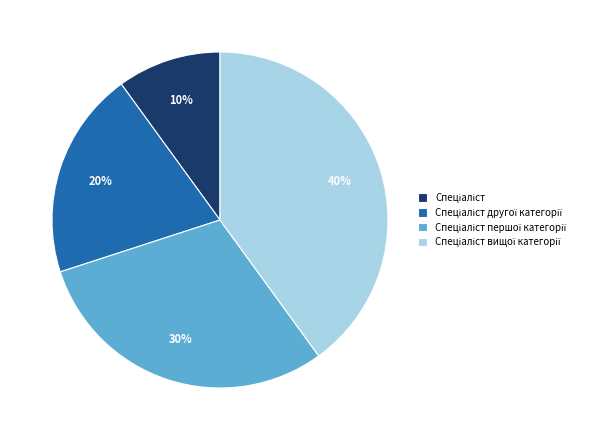

To the nearest percent, what is the average slice percentage?

25%